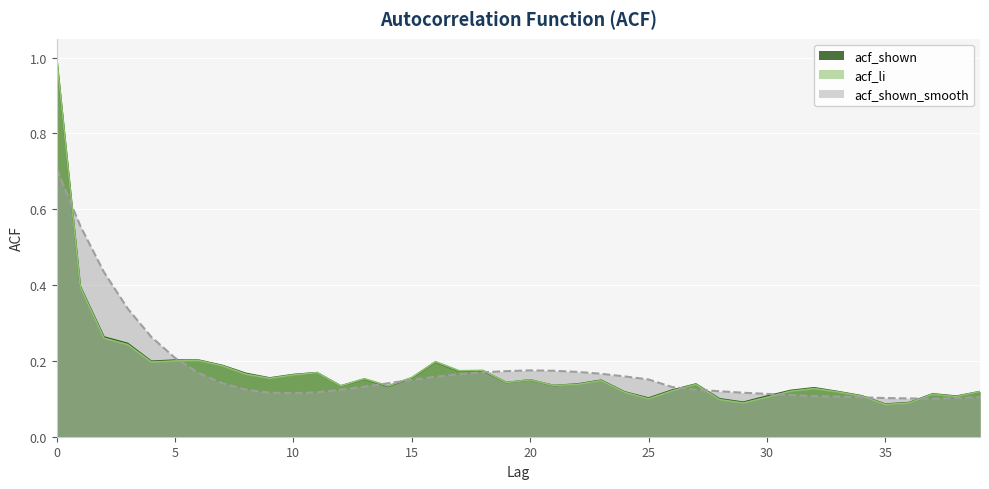

The value of acf_li at 38 is 0.1. True or false?

True